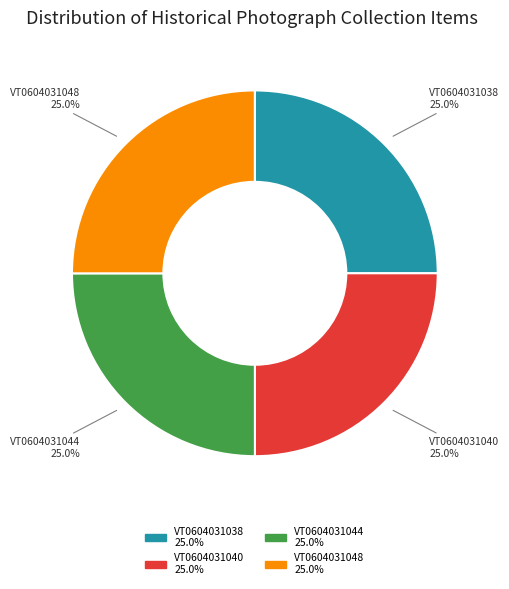

Approximately how many times larger is the value at VT0604031038 compared to VT0604031048?

1.0